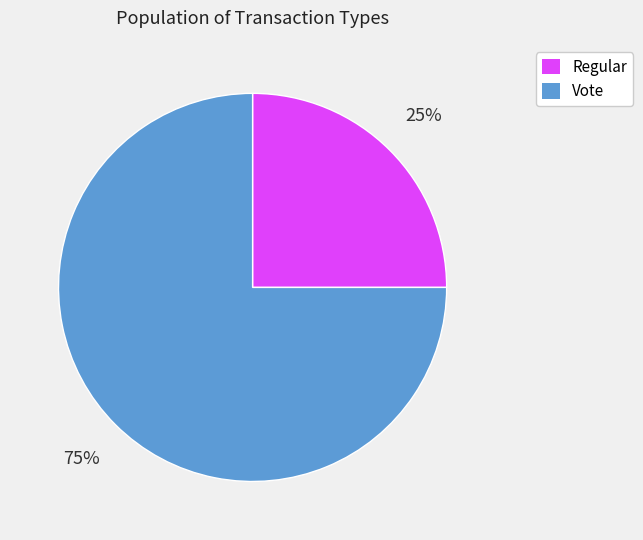

Combined, do Regular and Vote account for over 50%?

Yes